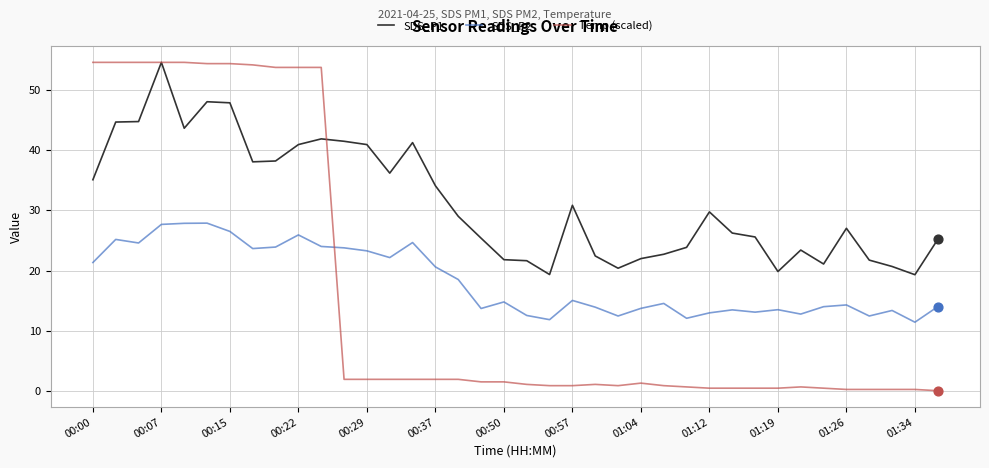

Which series has the largest total across all categories?

SDS_P1